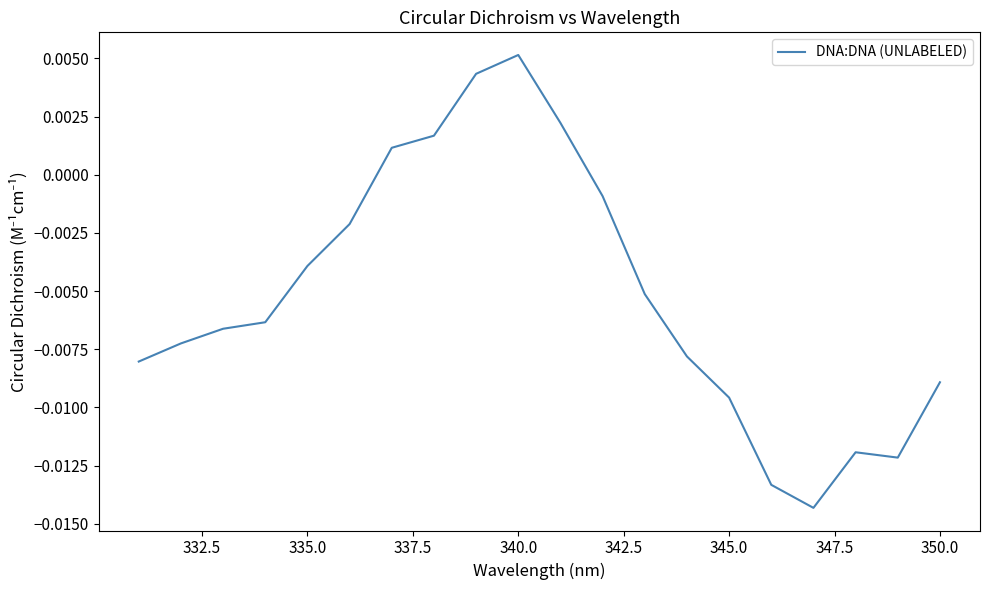

How many values are below zero?

15